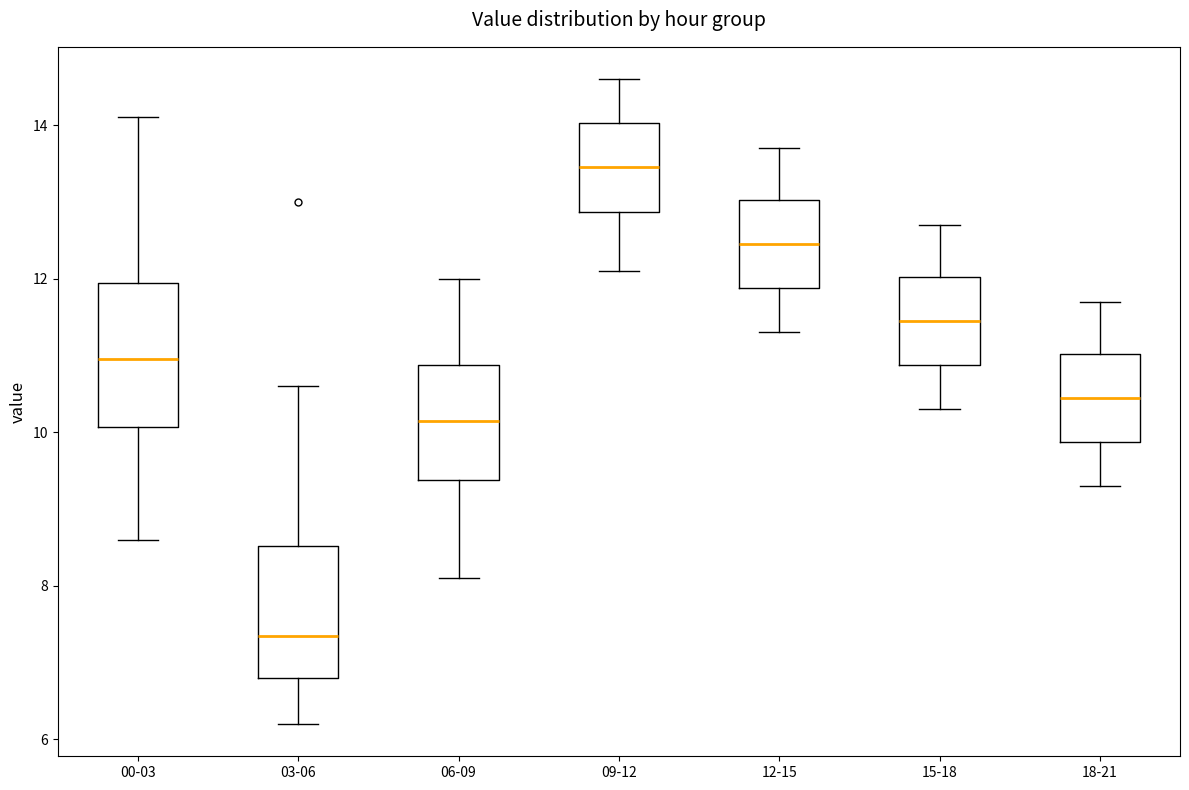

Reading left to right, read every box against the y-axis: the position of its median line, the range the box covers, and the ends of its whiskers. The values are not printed on the chart, so give them approximately, as read against the axis.

00-03: median 11.0, box 10.0 to 12.0, whiskers 8.6 to 14.2
03-06: median 7.4, box 6.8 to 8.6, whiskers 6.2 to 10.6
06-09: median 10.2, box 9.4 to 10.8, whiskers 8.2 to 12.0
09-12: median 13.4, box 12.8 to 14.0, whiskers 12.2 to 14.6
12-15: median 12.4, box 11.8 to 13.0, whiskers 11.4 to 13.8
15-18: median 11.4, box 10.8 to 12.0, whiskers 10.4 to 12.8
18-21: median 10.4, box 9.8 to 11.0, whiskers 9.4 to 11.8